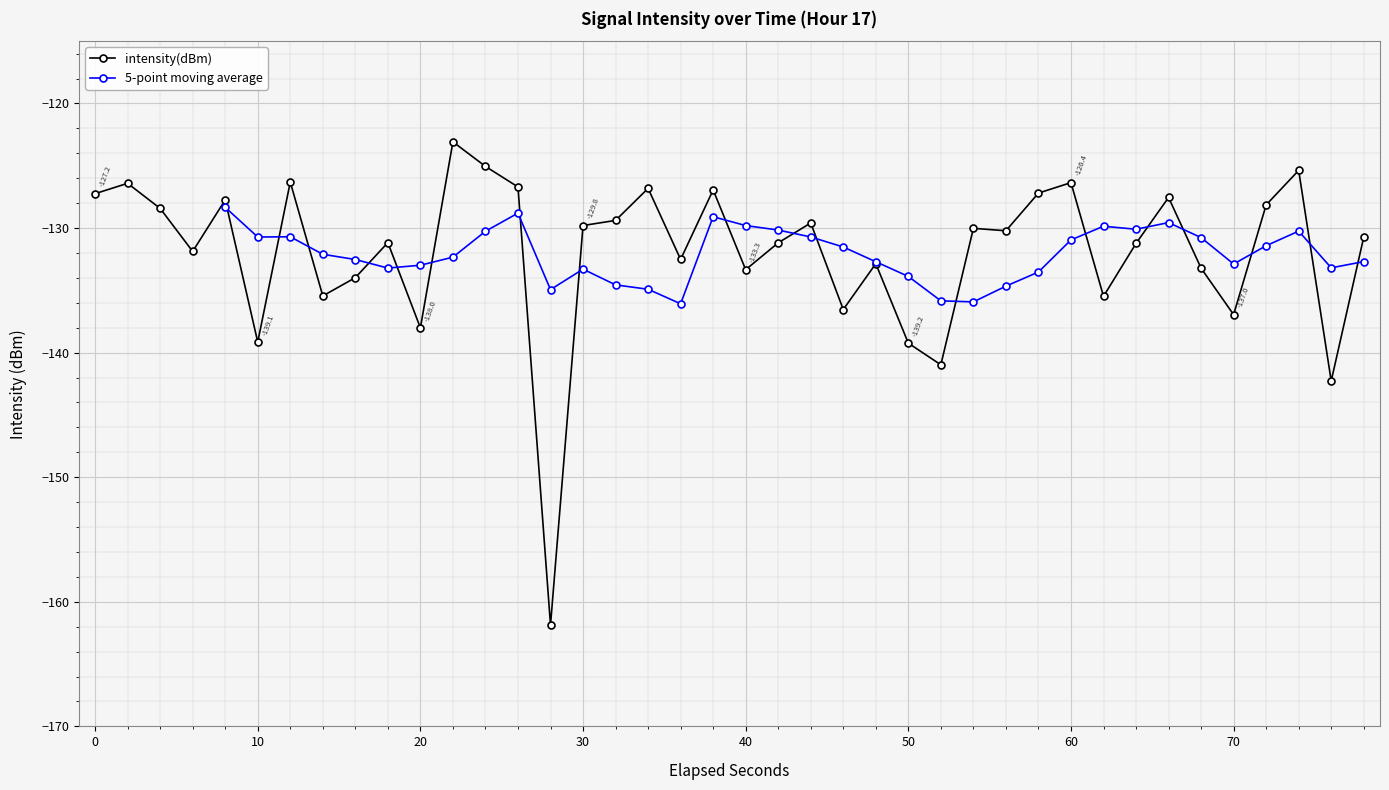

Reading left to right, transcribe all the data shown in this chart.

-127.2	-126.4	-128.4	-131.9	-127.7	-139.1	-126.3	-135.4	-134.0	-131.2	-138.0	-123.1	-125.0	-126.7	-161.9	-129.8	-129.4	-126.8	-132.5	-126.9	-133.3	-131.2	-129.6	-136.5	-132.9	-139.2	-141.0	-130.0	-130.2	-127.2	-126.4	-135.5	-131.2	-127.5	-133.2	-137.0	-128.1	-125.4	-142.3	-130.7